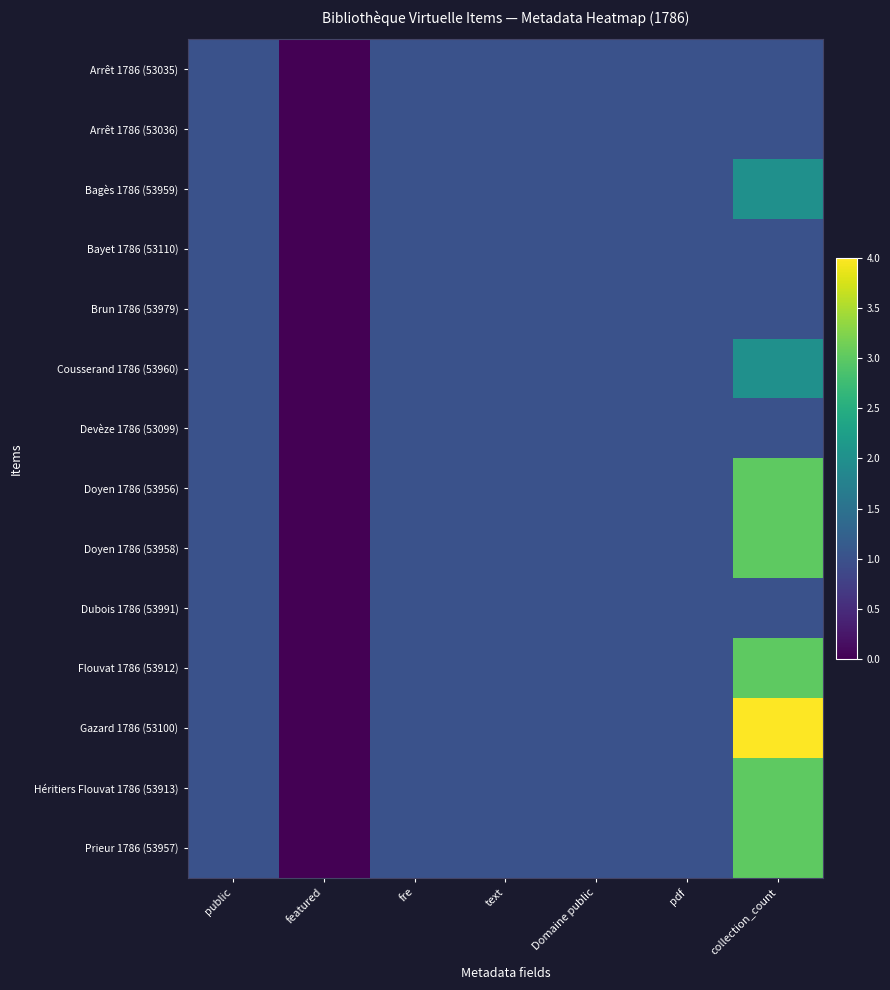

Reading right to left, list all the values displayed in this chart.

Arrêt 1786 (53035): collection_count=1	pdf=1	Domaine public=1	text=1	fre=1	featured=0	public=1
Arrêt 1786 (53036): collection_count=1	pdf=1	Domaine public=1	text=1	fre=1	featured=0	public=1
Bagès 1786 (53959): collection_count=2	pdf=1	Domaine public=1	text=1	fre=1	featured=0	public=1
Bayet 1786 (53110): collection_count=1	pdf=1	Domaine public=1	text=1	fre=1	featured=0	public=1
Brun 1786 (53979): collection_count=1	pdf=1	Domaine public=1	text=1	fre=1	featured=0	public=1
Cousserand 1786 (53960): collection_count=2	pdf=1	Domaine public=1	text=1	fre=1	featured=0	public=1
Devèze 1786 (53099): collection_count=1	pdf=1	Domaine public=1	text=1	fre=1	featured=0	public=1
Doyen 1786 (53956): collection_count=3	pdf=1	Domaine public=1	text=1	fre=1	featured=0	public=1
Doyen 1786 (53958): collection_count=3	pdf=1	Domaine public=1	text=1	fre=1	featured=0	public=1
Dubois 1786 (53991): collection_count=1	pdf=1	Domaine public=1	text=1	fre=1	featured=0	public=1
Flouvat 1786 (53912): collection_count=3	pdf=1	Domaine public=1	text=1	fre=1	featured=0	public=1
Gazard 1786 (53100): collection_count=4	pdf=1	Domaine public=1	text=1	fre=1	featured=0	public=1
Héritiers Flouvat 1786 (53913): collection_count=3	pdf=1	Domaine public=1	text=1	fre=1	featured=0	public=1
Prieur 1786 (53957): collection_count=3	pdf=1	Domaine public=1	text=1	fre=1	featured=0	public=1